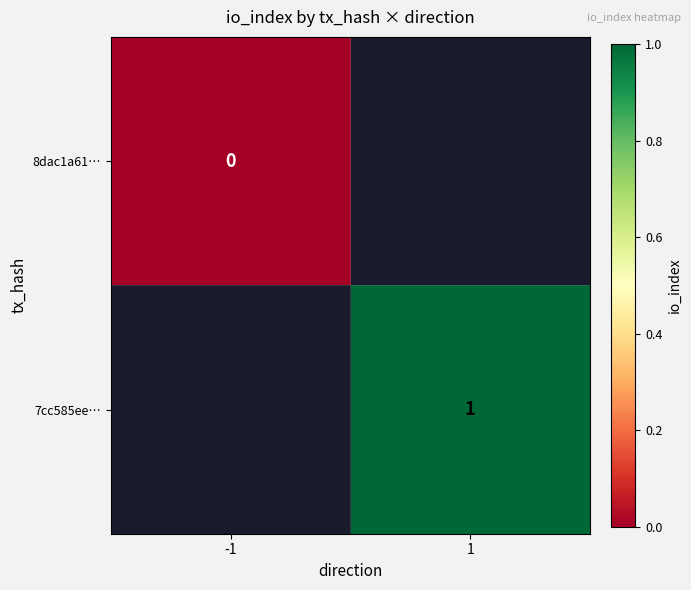

Count the number of categories in the chart.

2